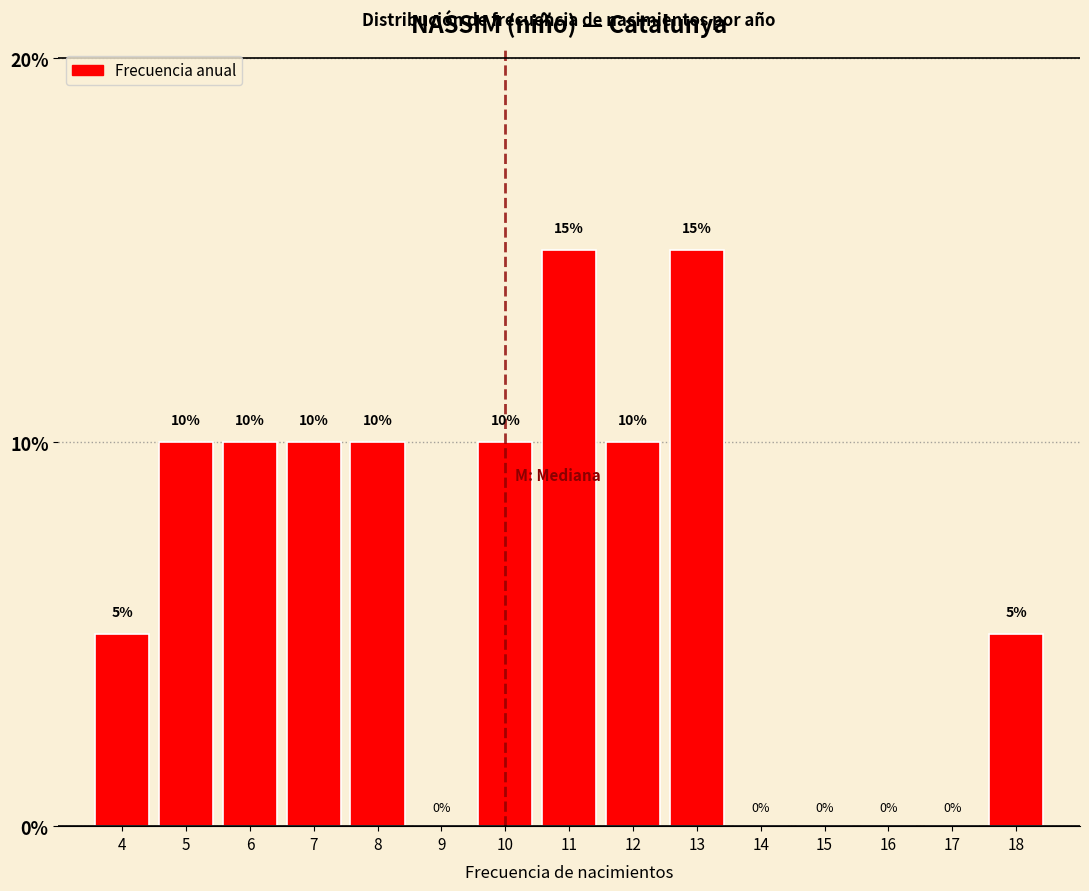

Reading left to right, transcribe all the data shown in this chart.

4=5	5=10	6=10	7=10	8=10	9=0	10=10	11=15	12=10	13=15	14=0	15=0	16=0	17=0	18=5